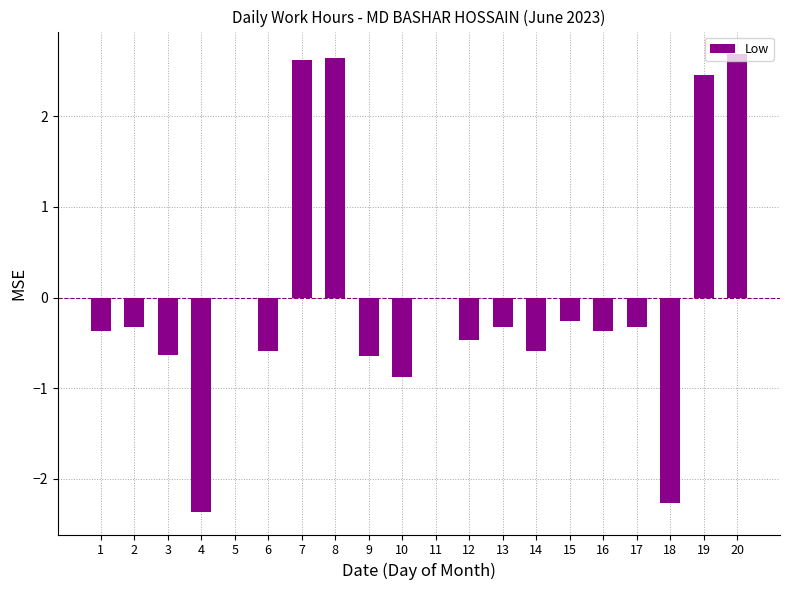

What is the greatest value displayed?

2.7